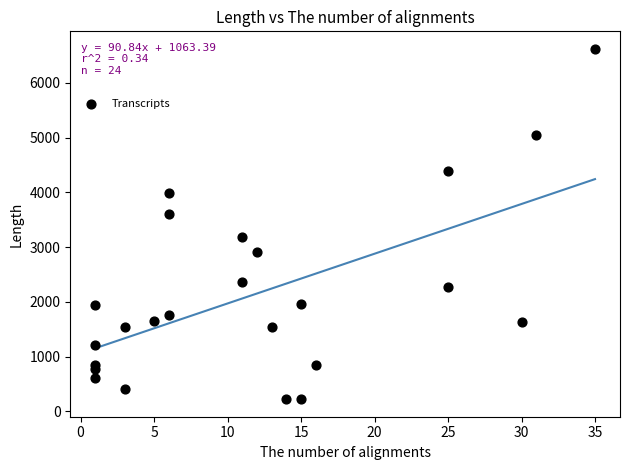

What is the range of X values (max minus min)?

34